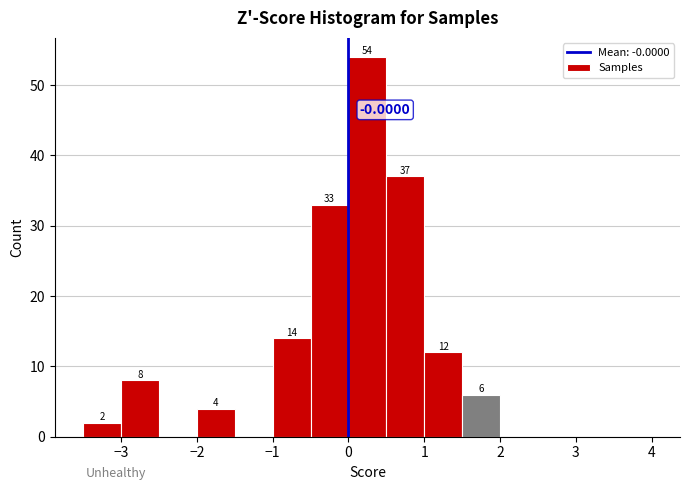

Which range on the x-axis has the tallest bar?

0.0 to 0.5